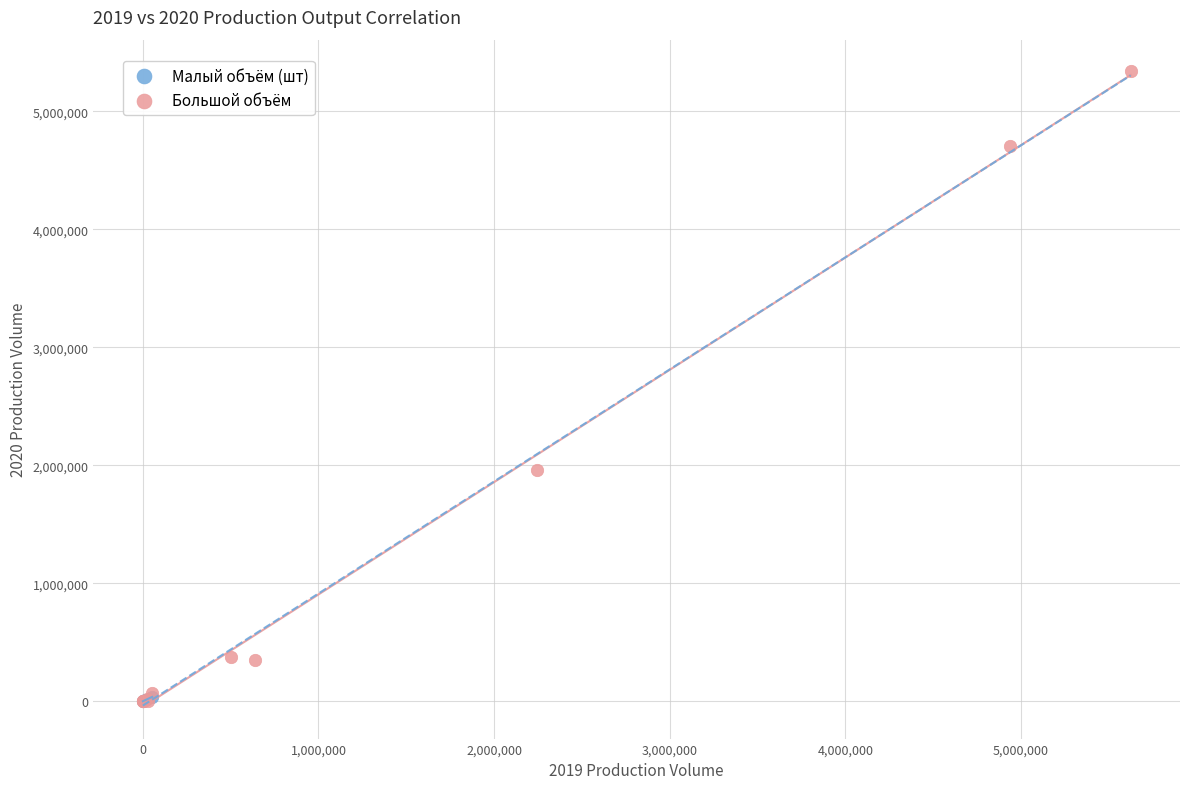

Which series reaches the maximum Y coordinate?

Большой объём